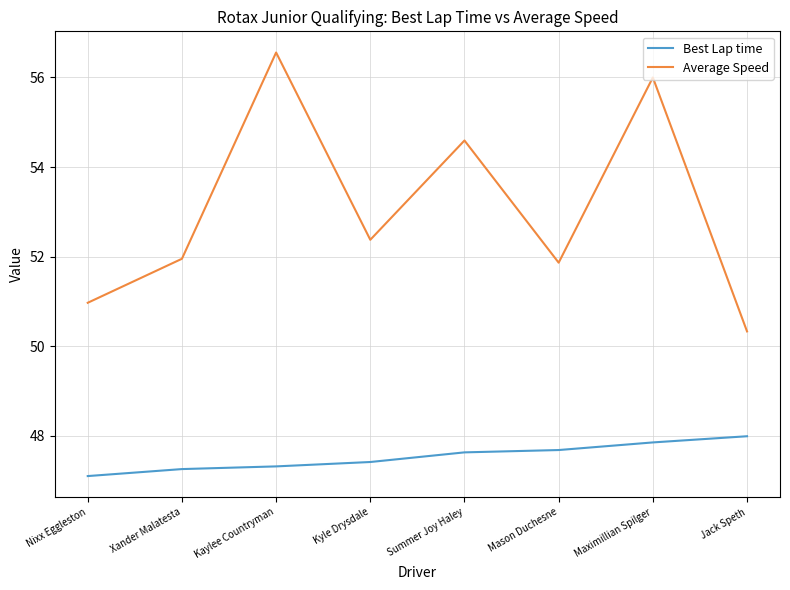

Which series has the largest total across all categories?

Average Speed